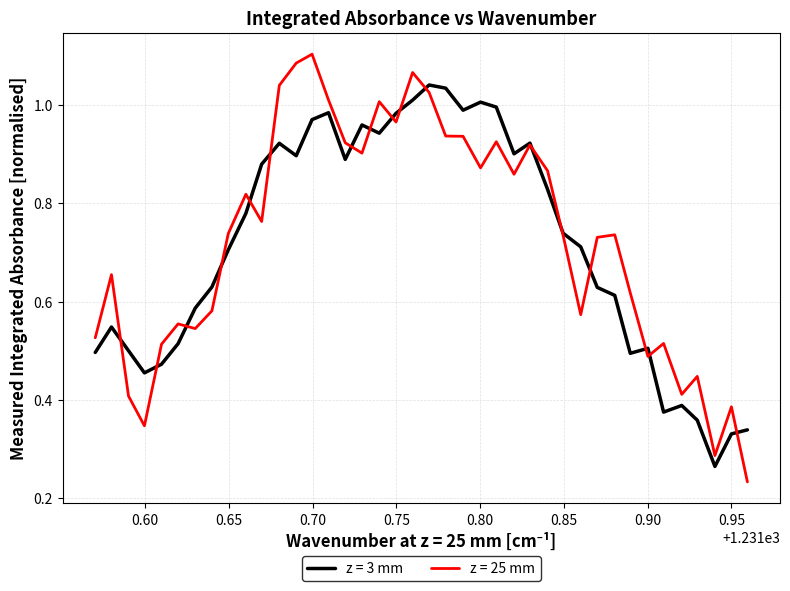

Rank the series by their maximum value, from highest to lowest.

z = 25 mm, z = 3 mm